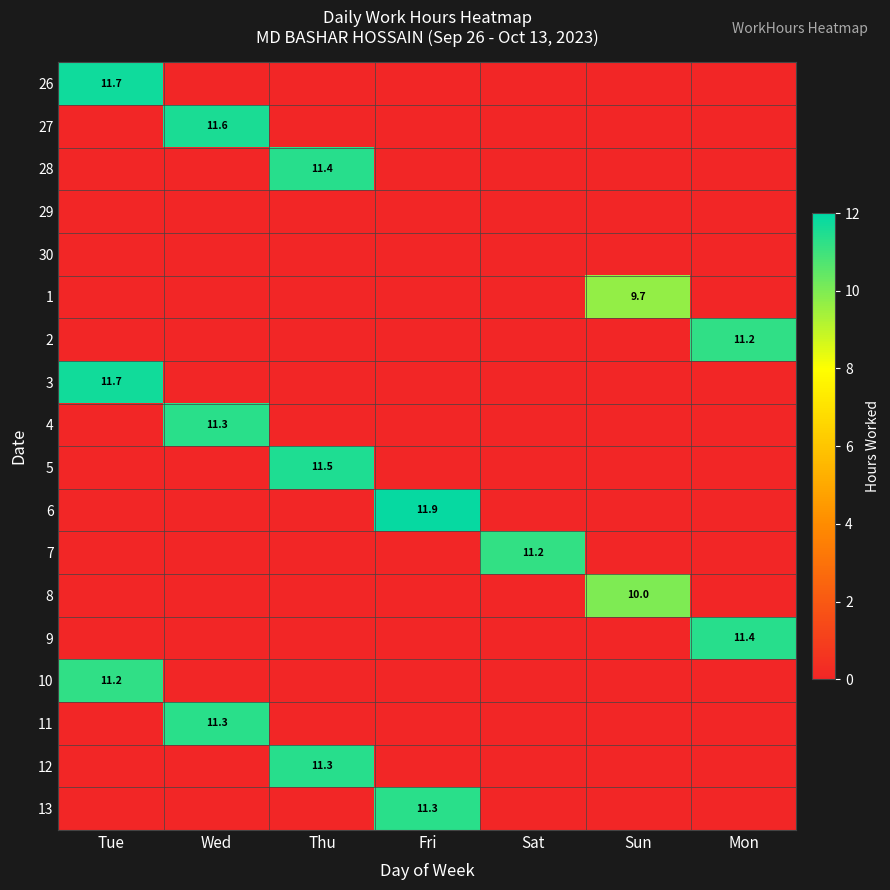

The value of 2 at Fri is 0.0. True or false?

True